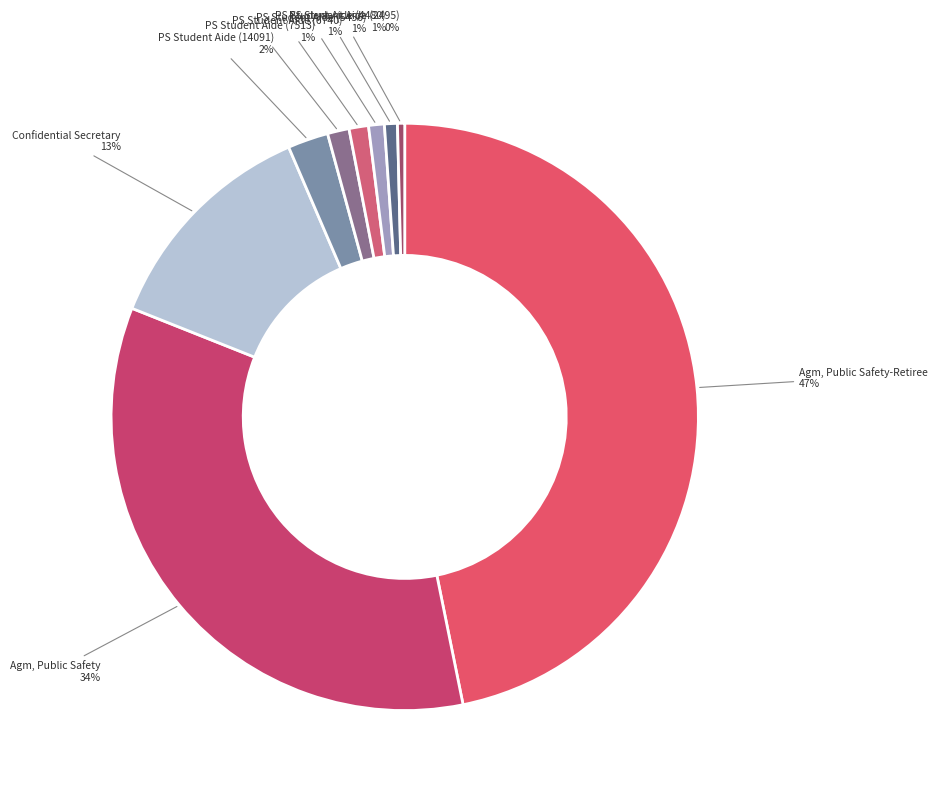

Approximately how many times larger is the value at Agm, Public Safety compared to PS Student Aide (2495)?

86.5